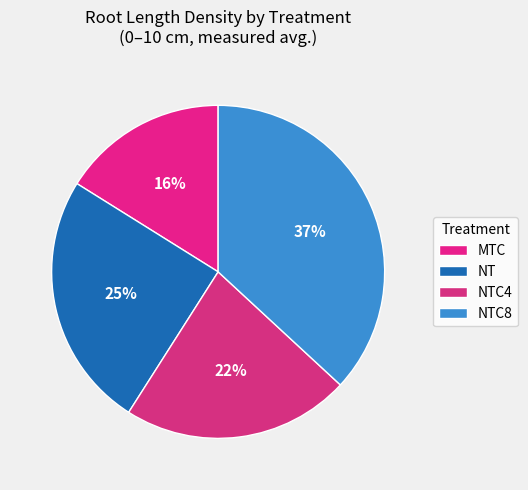

To the nearest percent, what is the average slice percentage?

25%